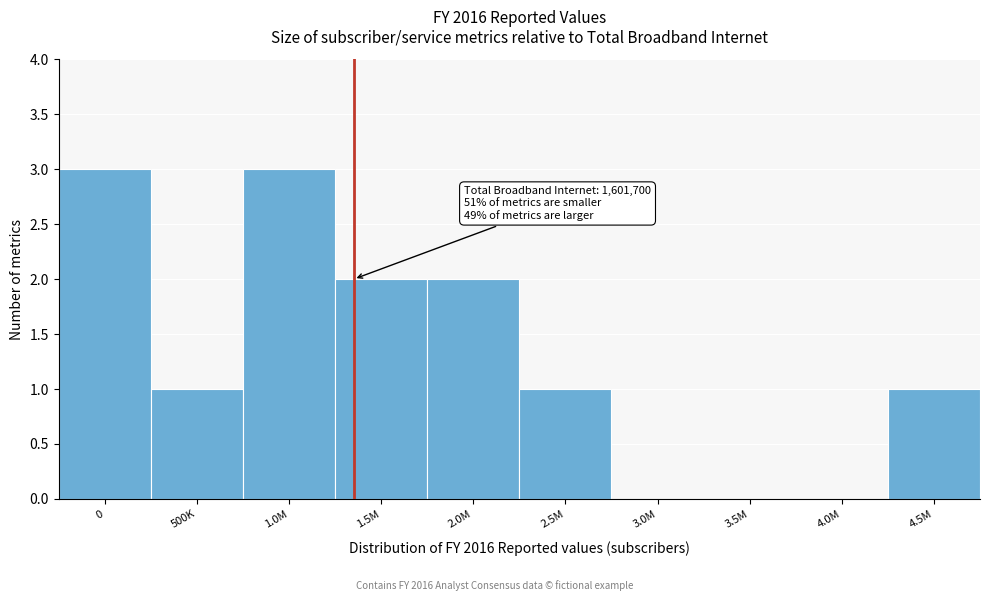

What is the maximum value shown in the chart?

3